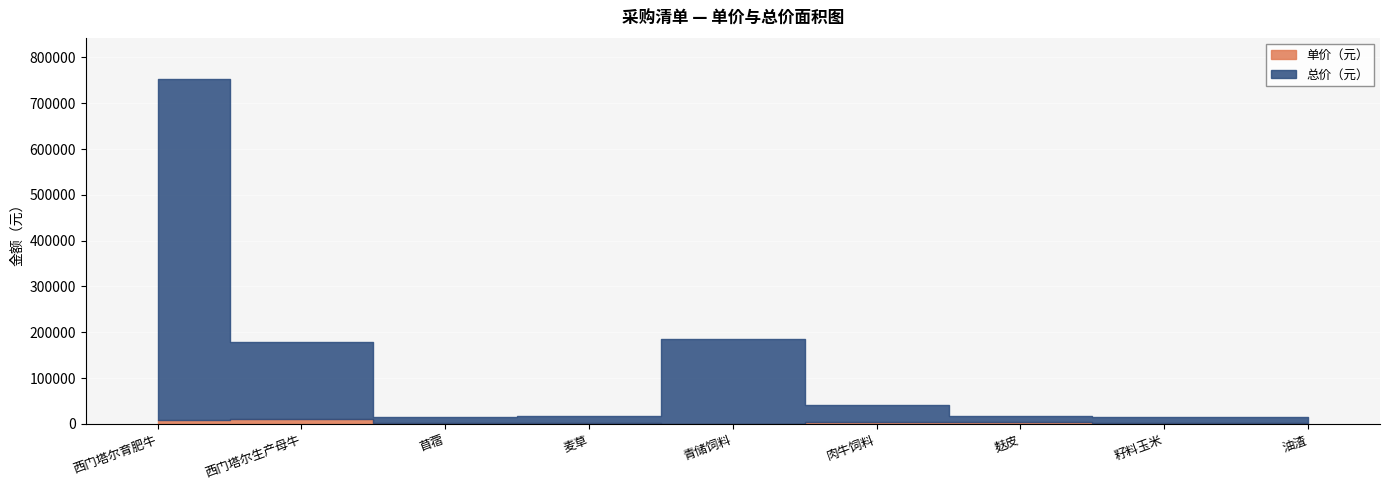

Read the 单价（元） value at 油渣, to the nearest 10.

2500